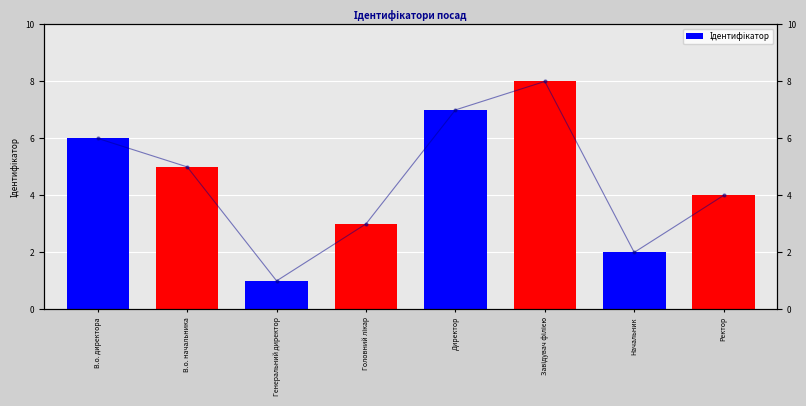

Where is the data nearest to the value 4?

Ректор